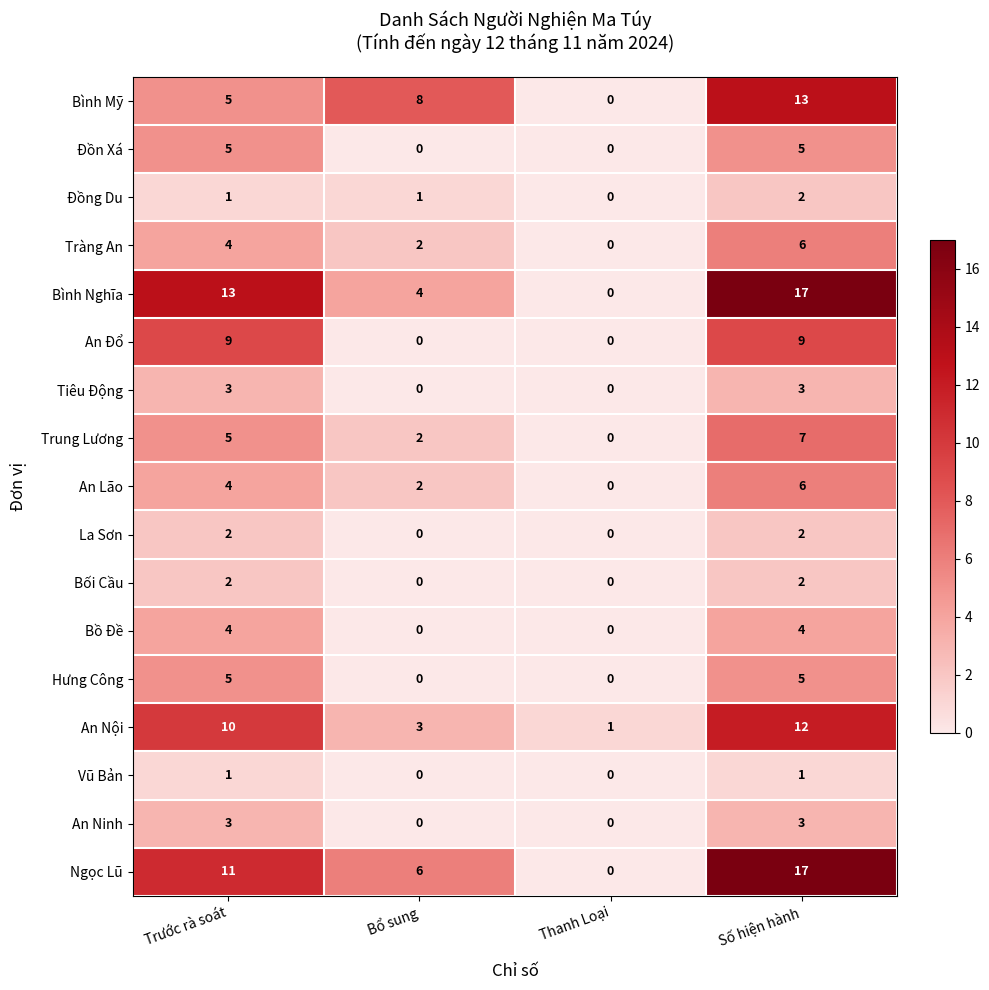

How many Ngọc Lũ values are between 6 and 17?

3